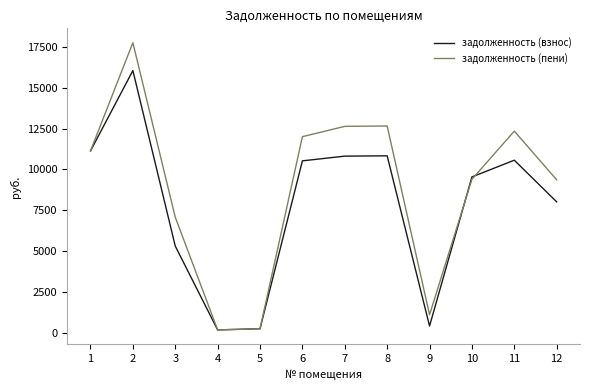

What is the total value across all series at 6?

22521.7